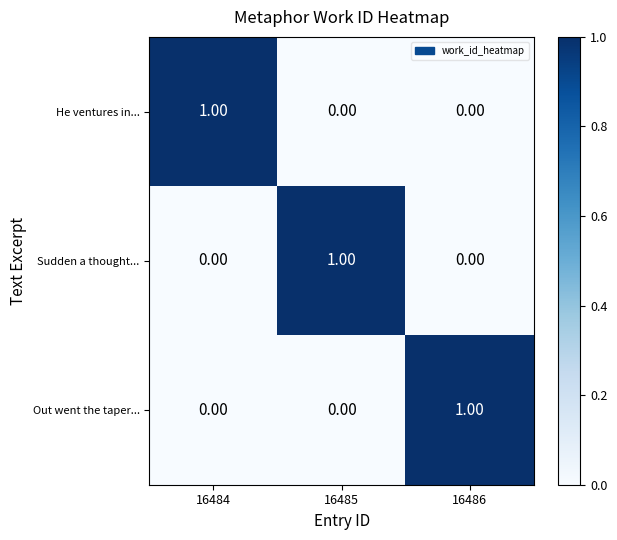

At how many categories does at least one series exceed 0?

3